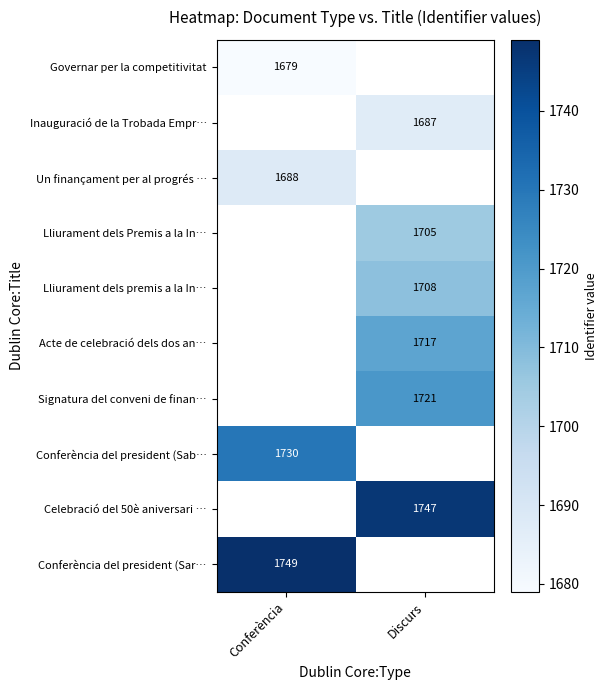

Is it true that Acte de celebració dels dos an… equals 1717 at Discurs?

True